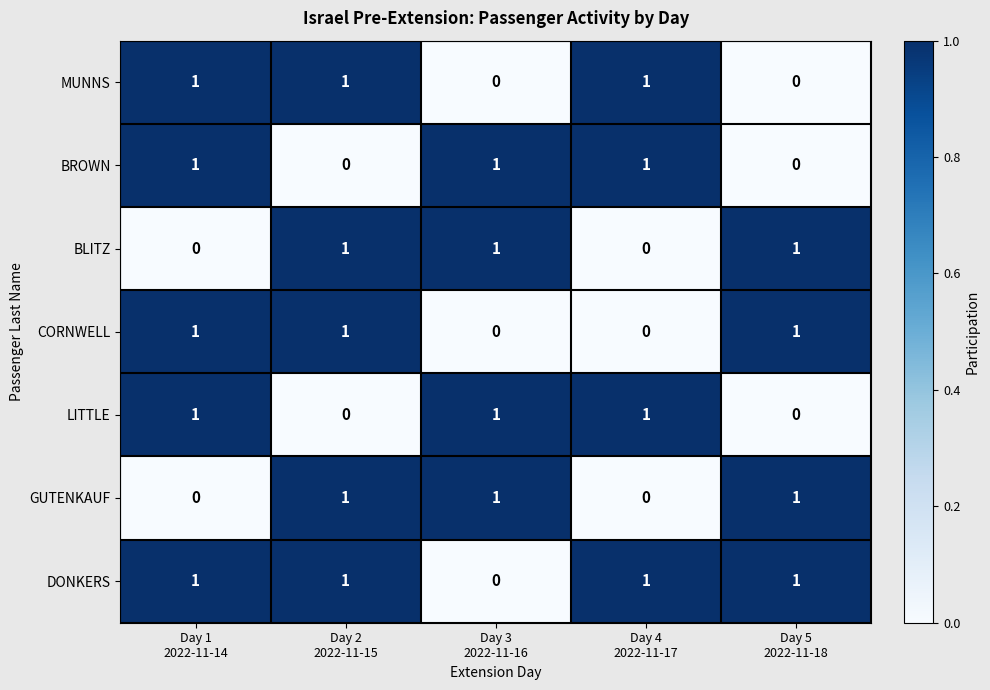

What is the sum of all LITTLE values?

3